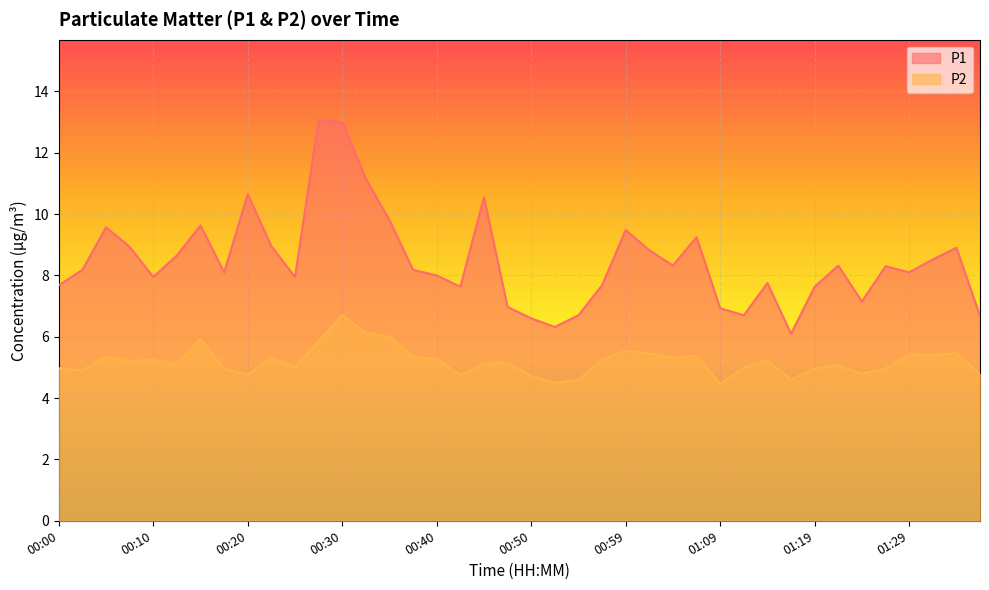

Where is P1 nearest to the value 9?

00:22